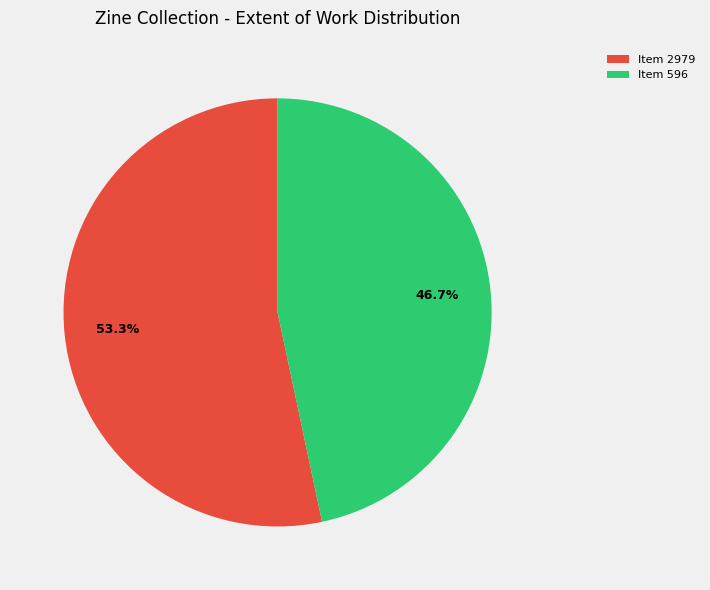

What percentage is the Item 596 slice, to the nearest percent?

47%